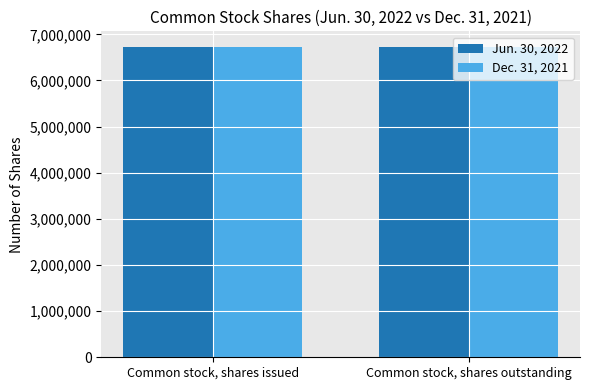

How many bars are there in each group?

2